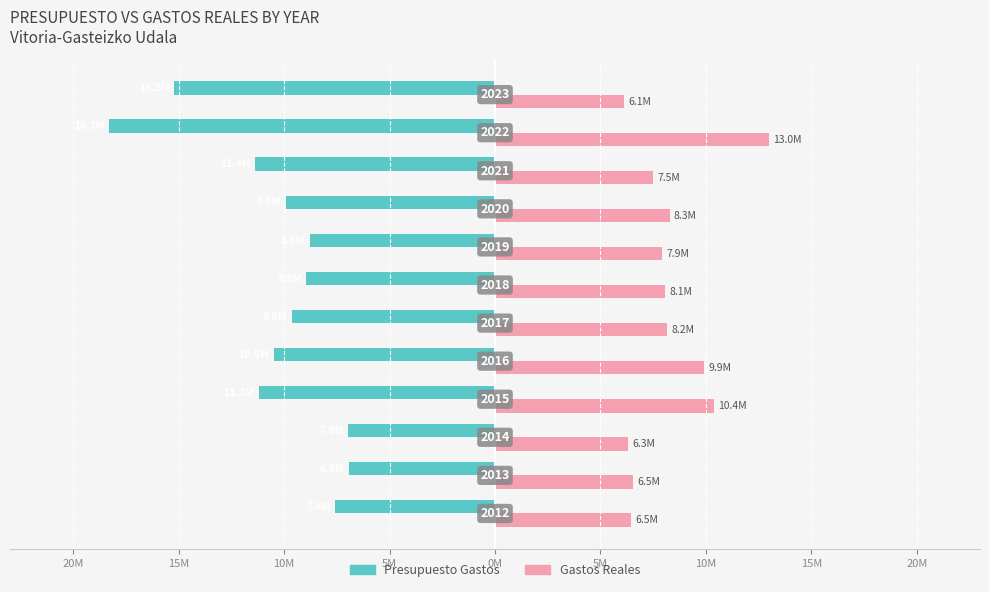

What is the sum of all Presupuesto Gastos values?

-125390732.3